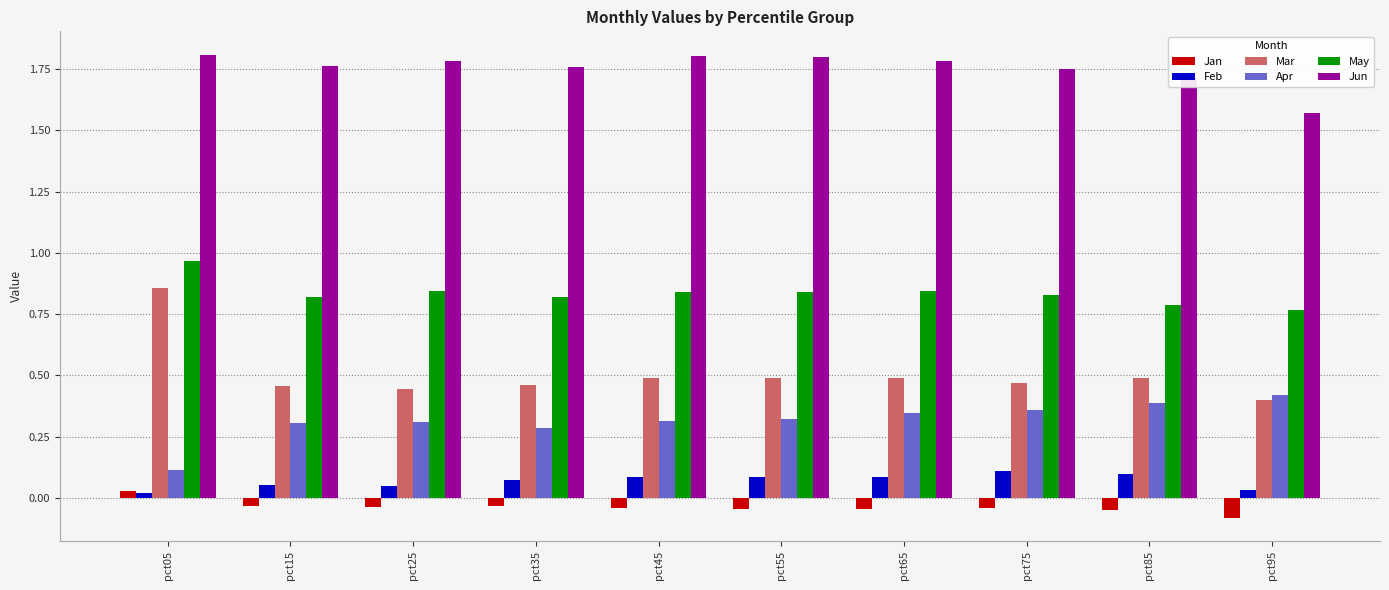

At which label does May reach its peak?

pct05